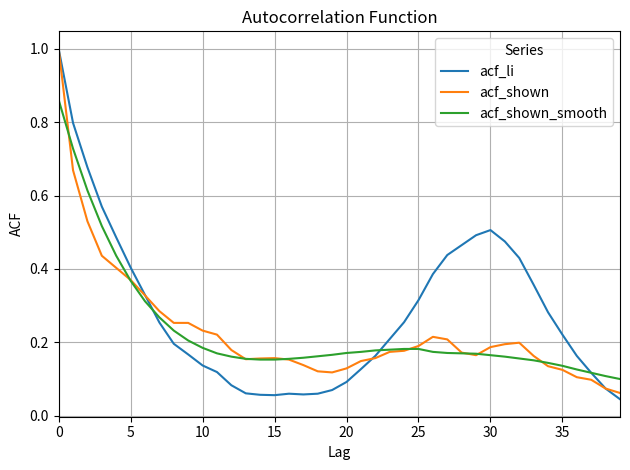

What are all the series names shown in the legend?

acf_li, acf_shown, acf_shown_smooth